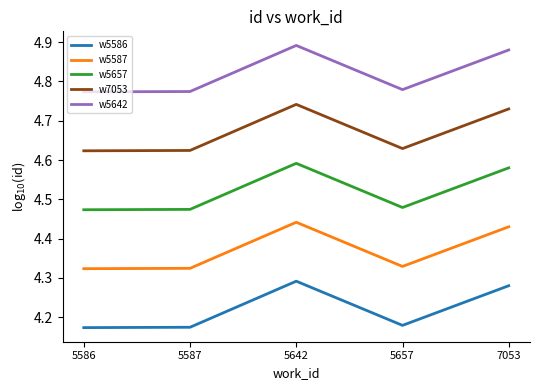

True or false: w5586 and w5657 cross at least once.

False